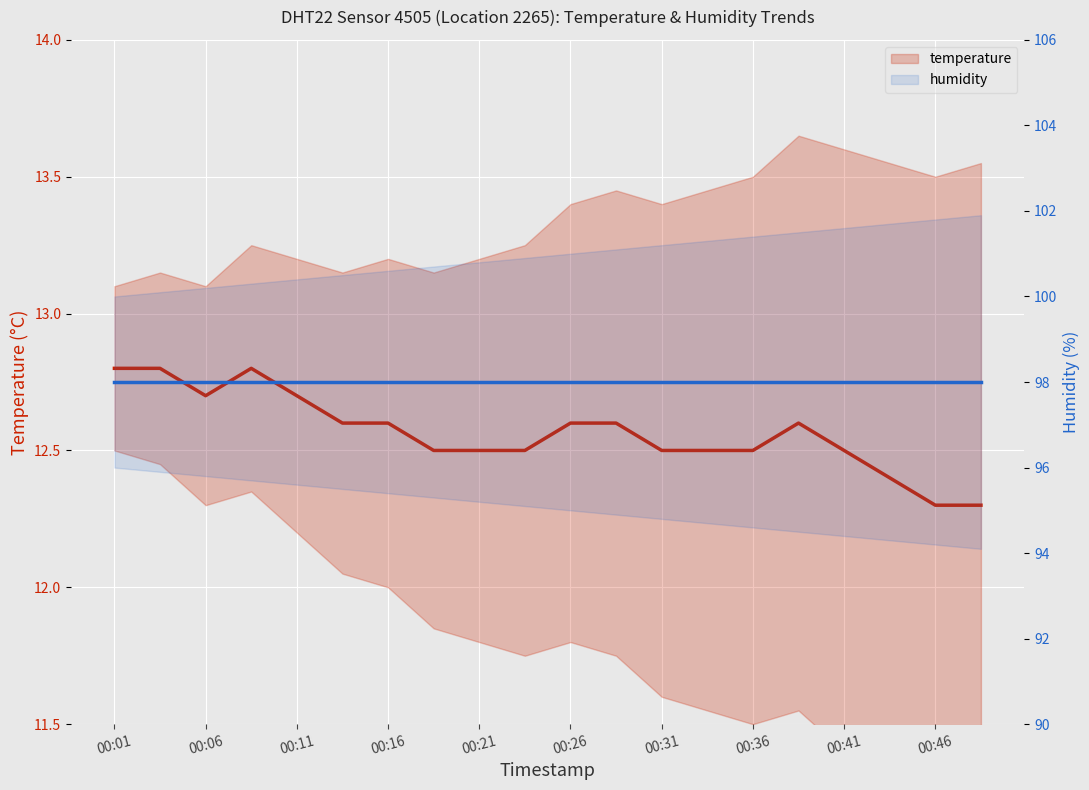

Which series changed the most between 00:26 and 13?

temperature